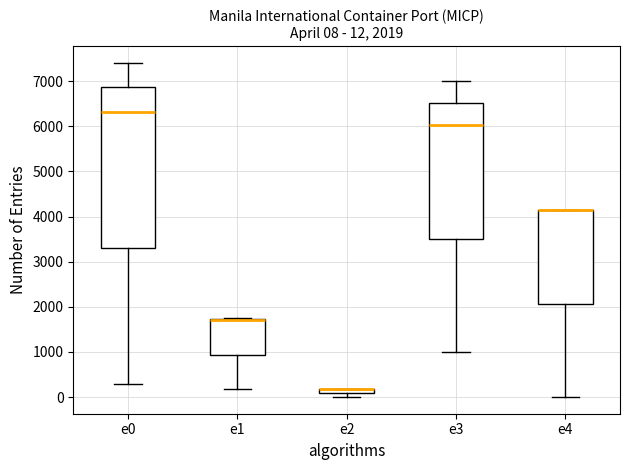

Which box is the tallest, from its lower edge to its upper edge?

e0